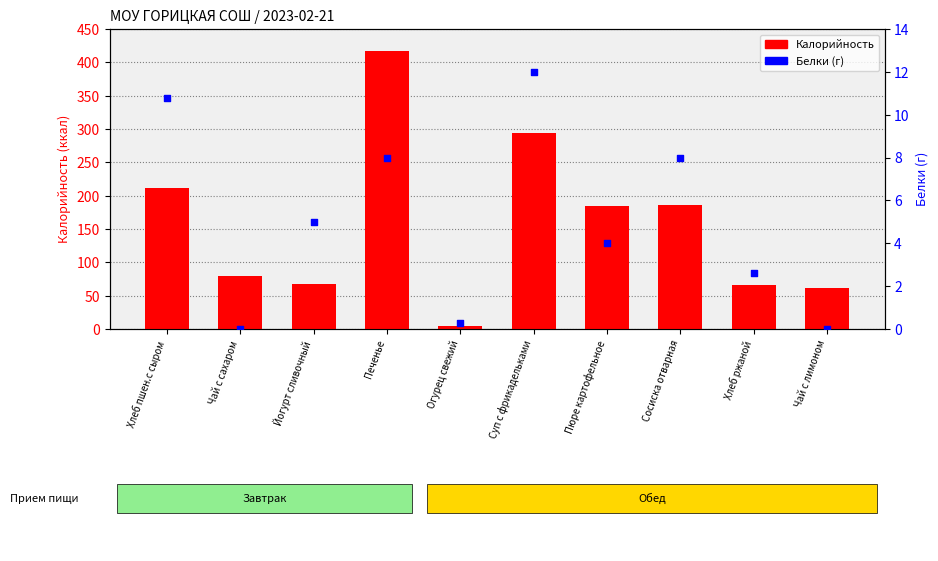

Which series has the largest Y range (max minus min)?

Калорийность